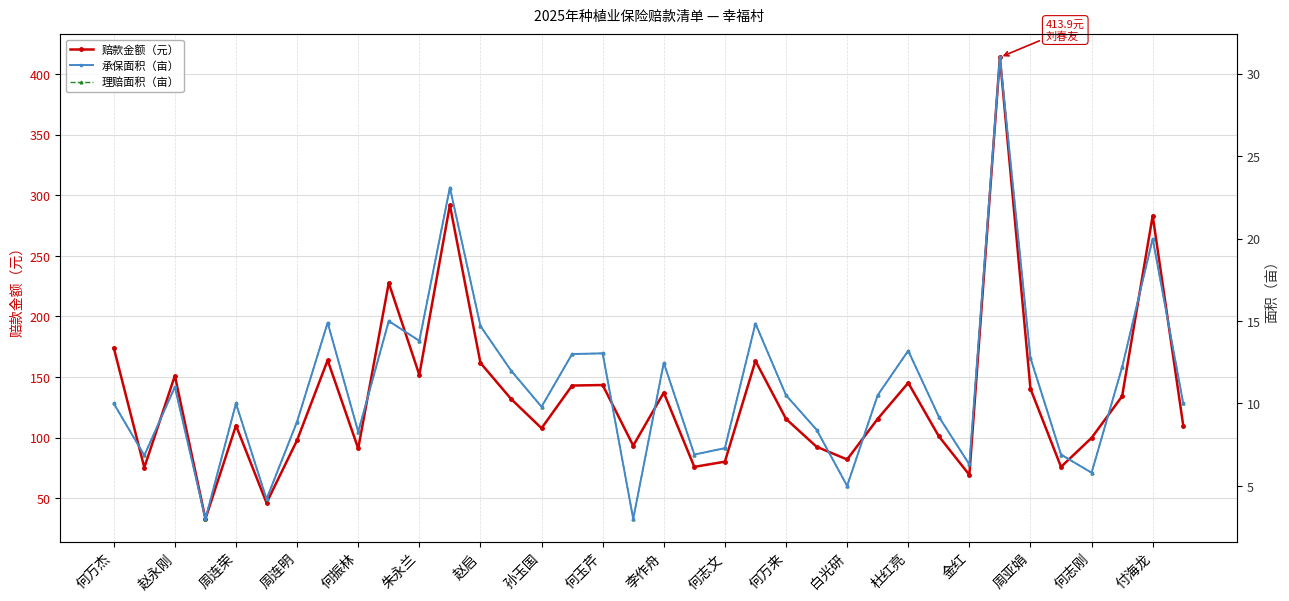

What is the minimum value for 理赔面积（亩）?

3.0